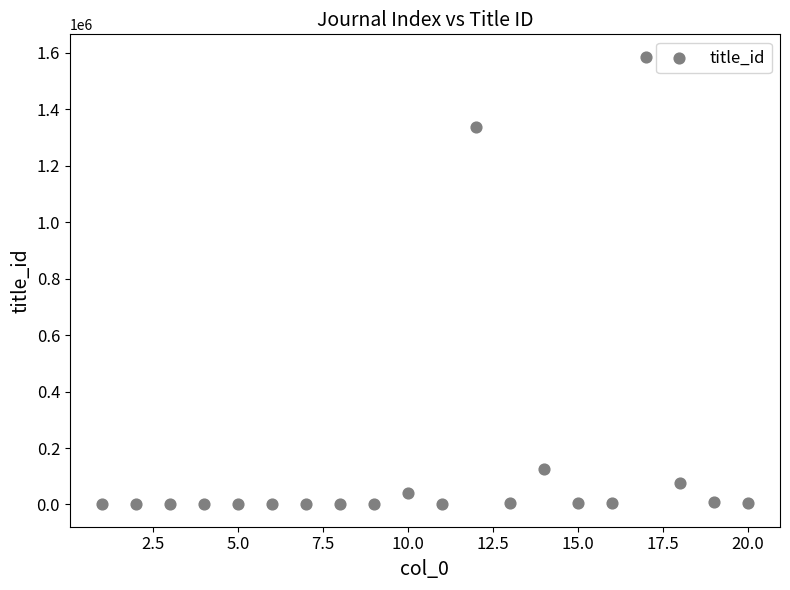

What is the range of Y values (max minus min)?

1585720